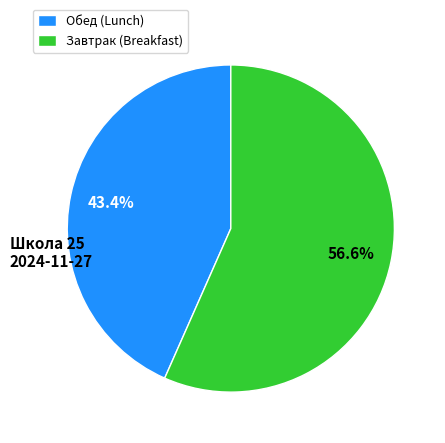

To the nearest percent, what is the average slice percentage?

50%